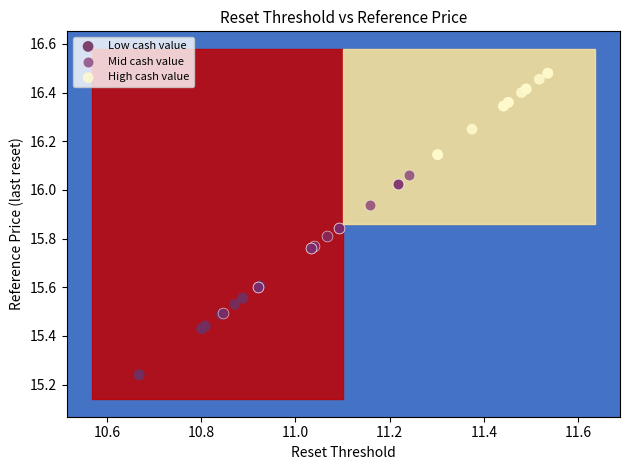

Which series reaches the minimum Y coordinate?

Low cash value